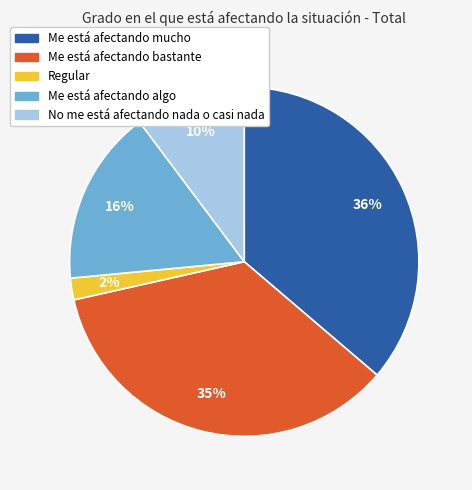

Which slice is the largest?

Me está afectando mucho